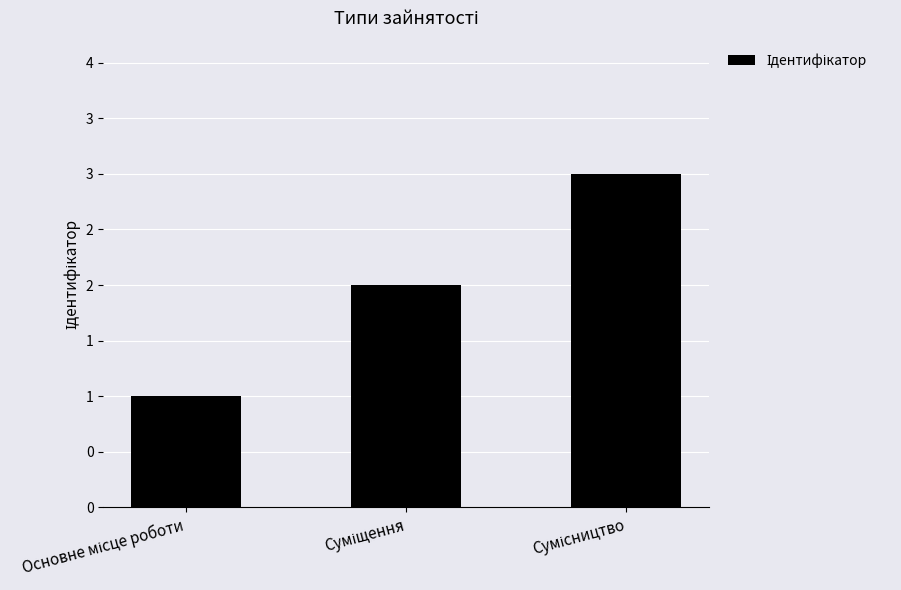

What is the average value?

2